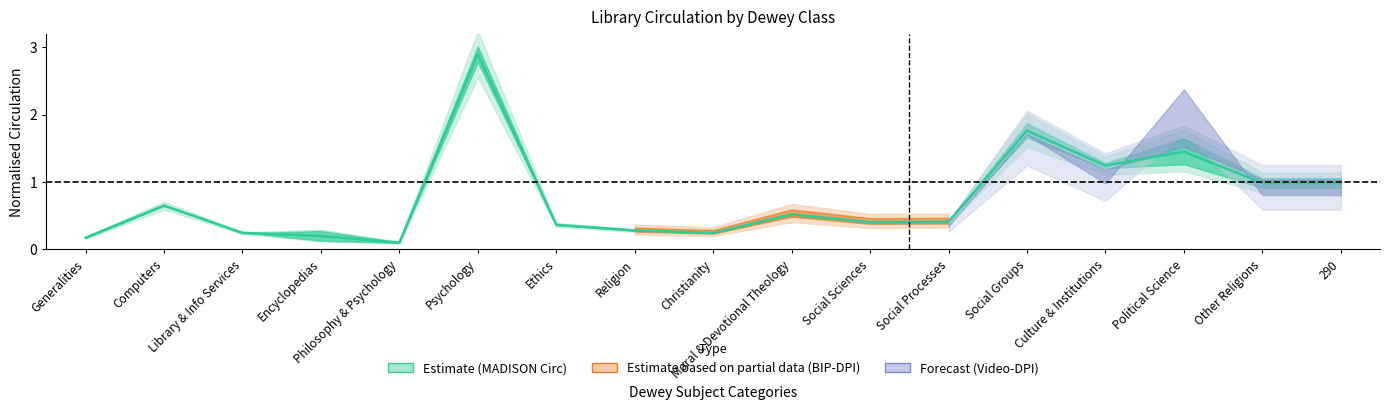

Does the chart have visible grid lines?

No